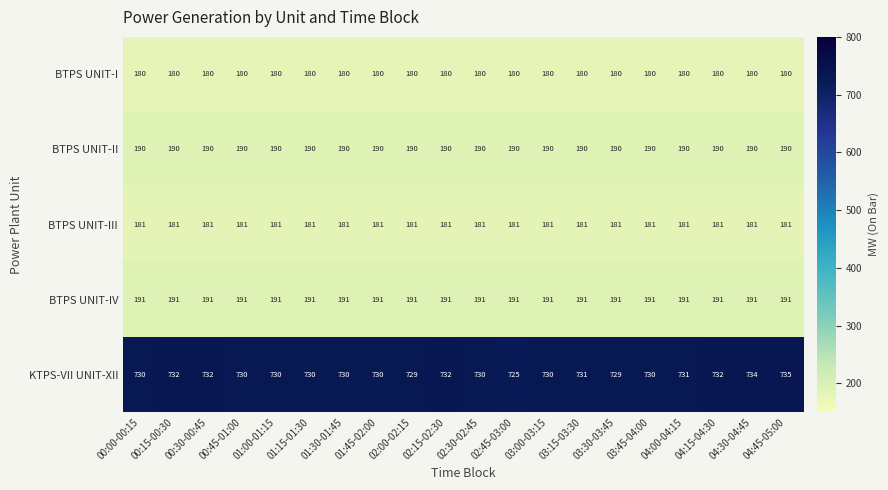

What is the lowest value of the BTPS UNIT-III series?

181